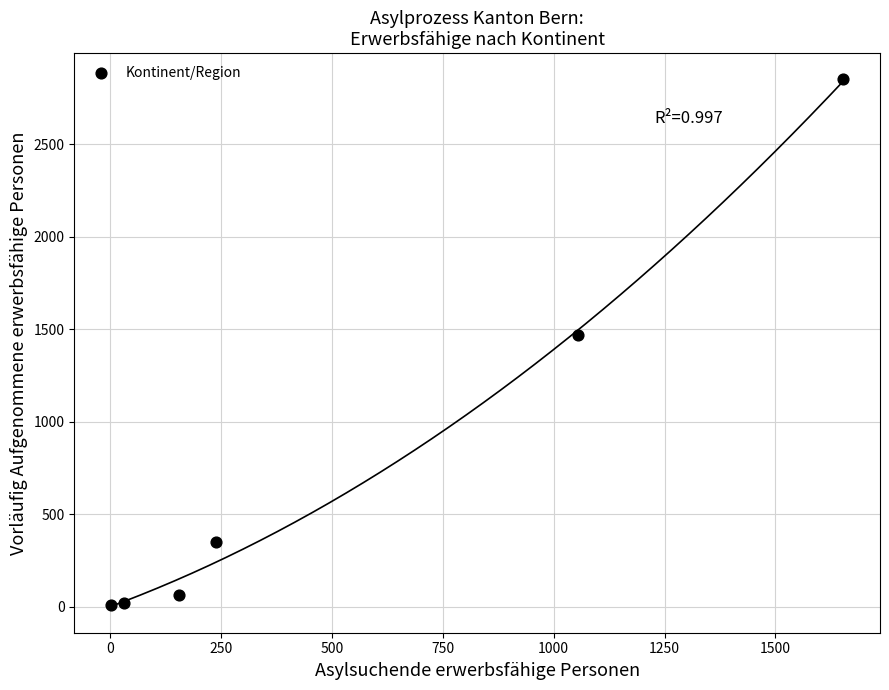

What is the range of X values (max minus min)?

1651